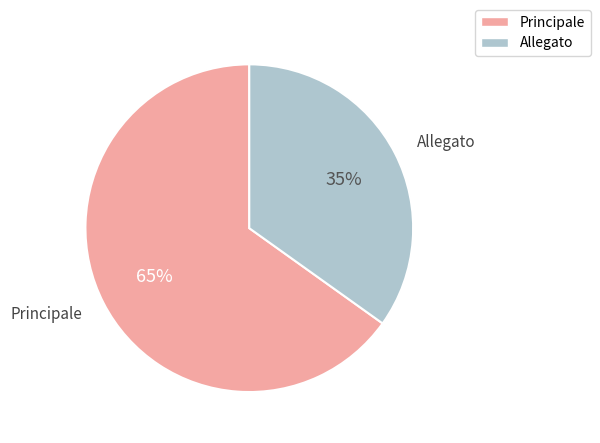

Is it true that Allegato is 45% of the pie?

False